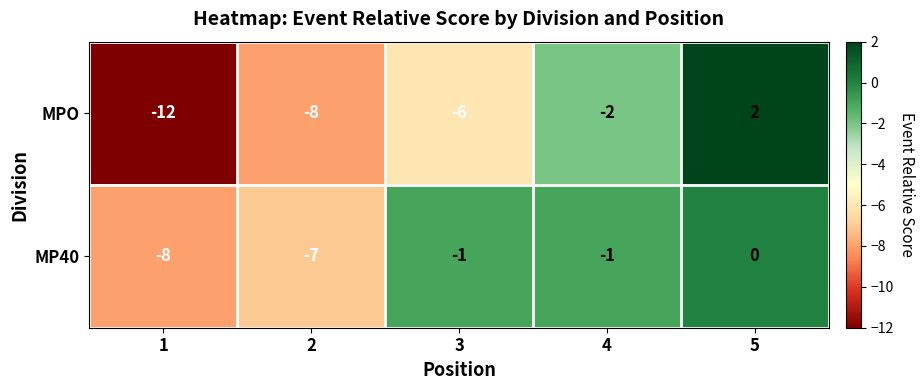

The MPO series shows -13 at 2. True or false?

False